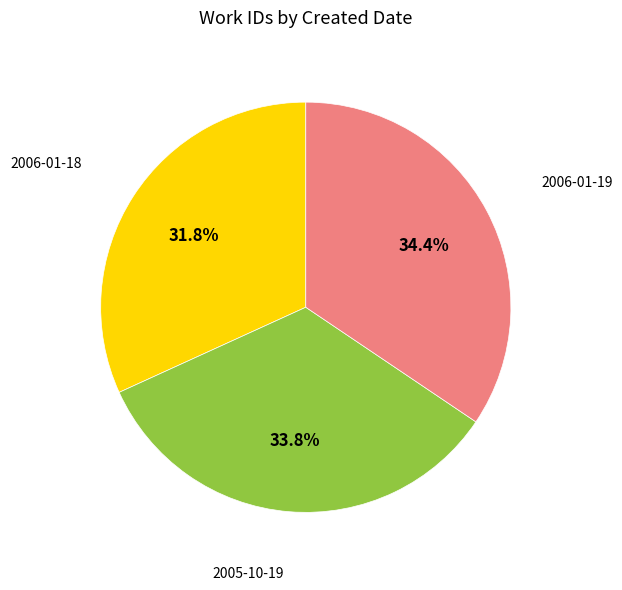

To the nearest percent, what is the difference between the largest and smallest slice percentages?

3%